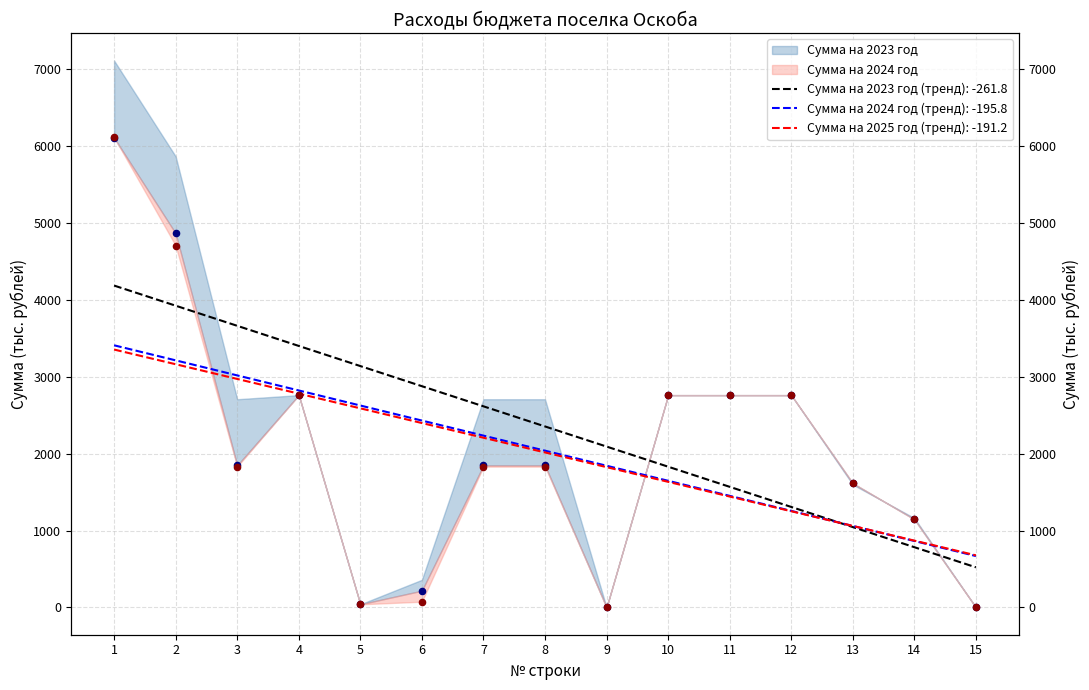

Which series contains the lowest Y value?

Сумма на 2023 год